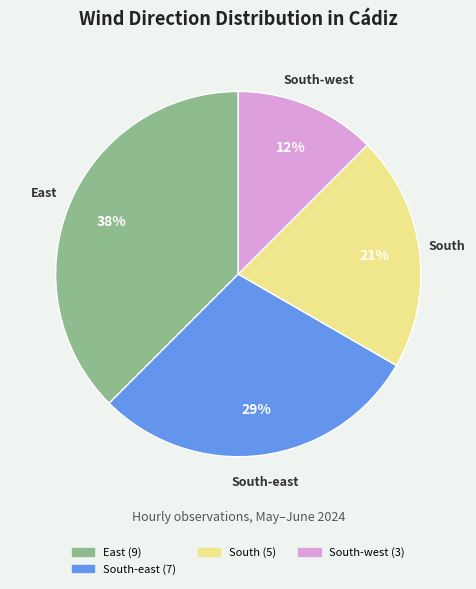

Does any single category account for the majority?

No